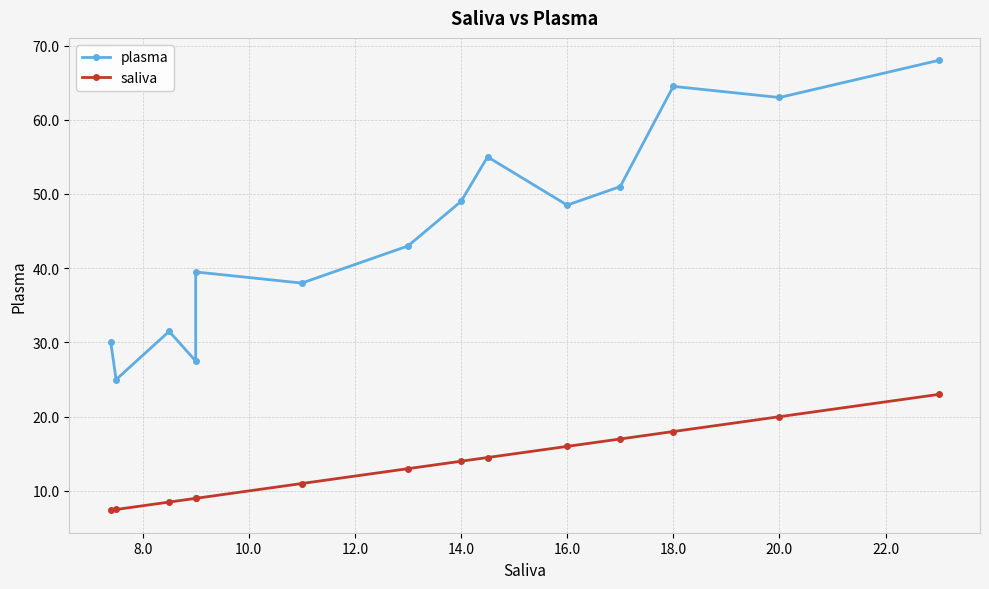

What is the difference between the second highest and minimum values in the plasma series?

39.5